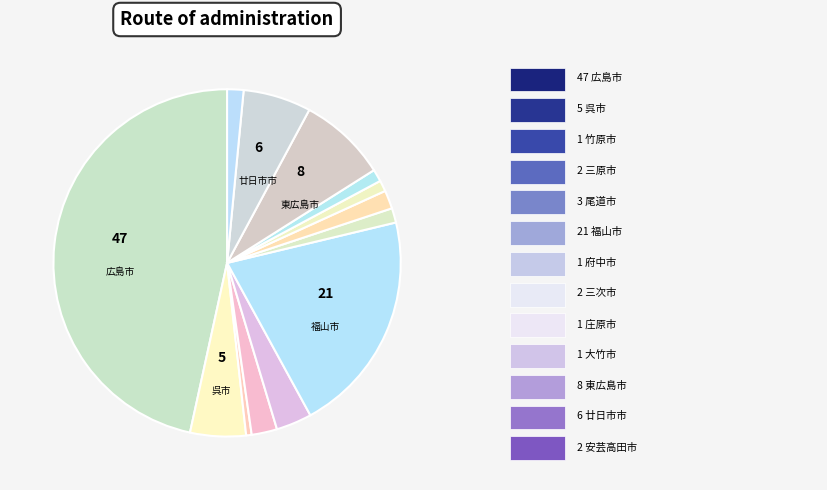

How many segments does this pie chart have?

13